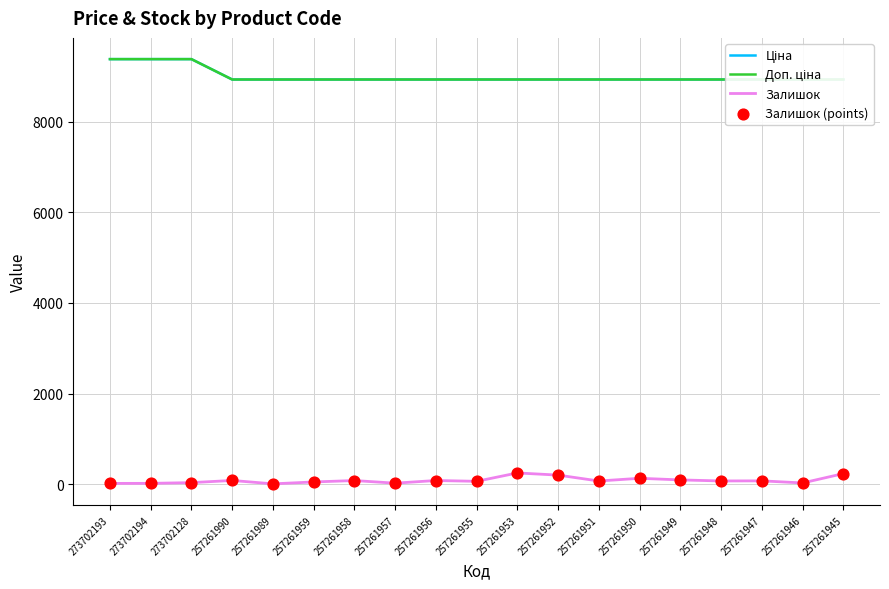

Is the value of Ціна at 257261955 greater than the value of Залишок (points) at 273702128?

Yes